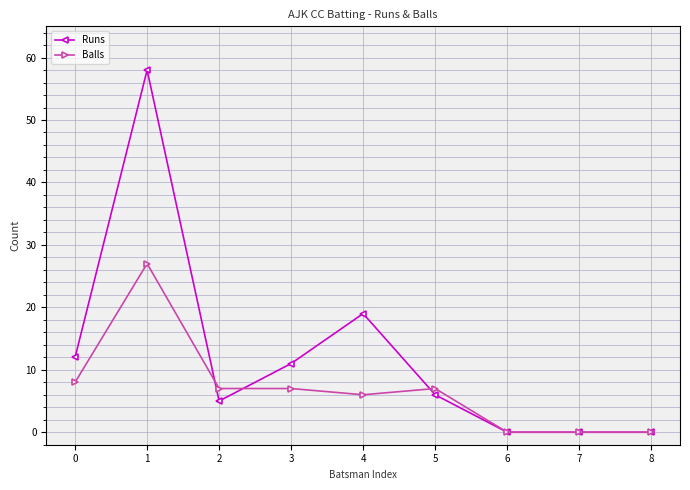

Is this an area chart (filled region under the line)?

No